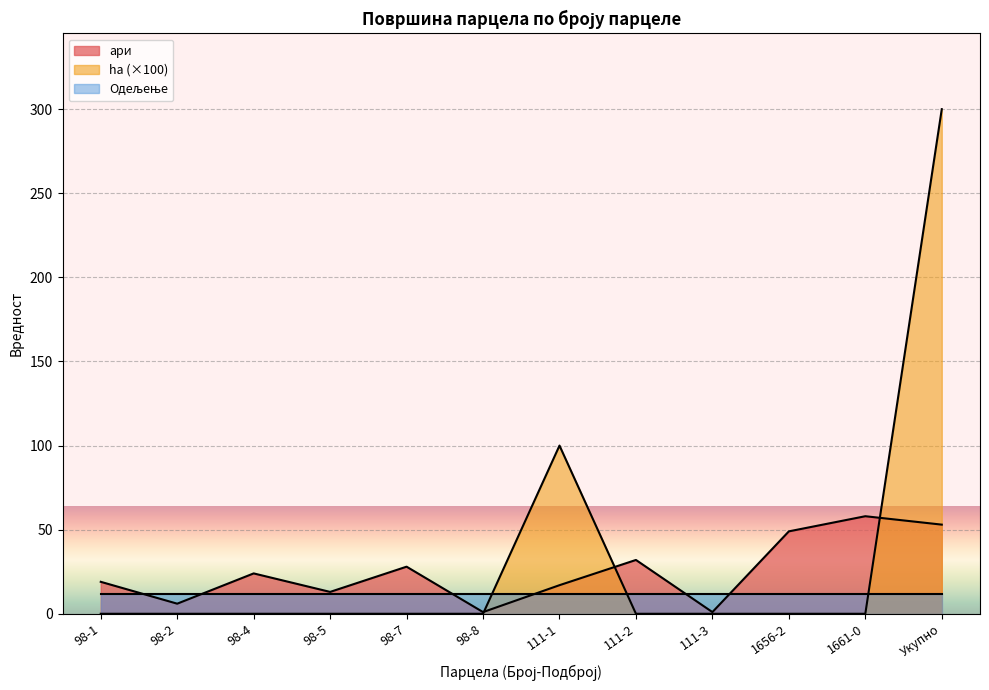

At which category is the sum across all series the highest?

Укупно